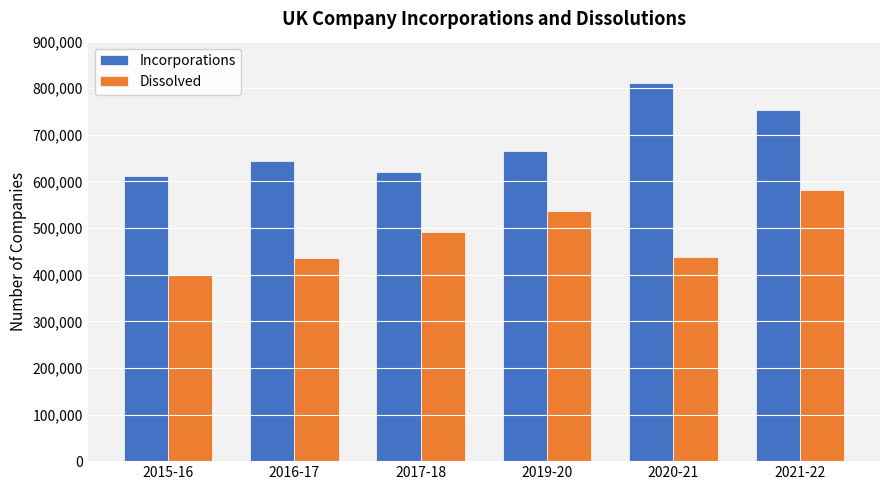

The value of Dissolved at 2017-18 is 490738. True or false?

True